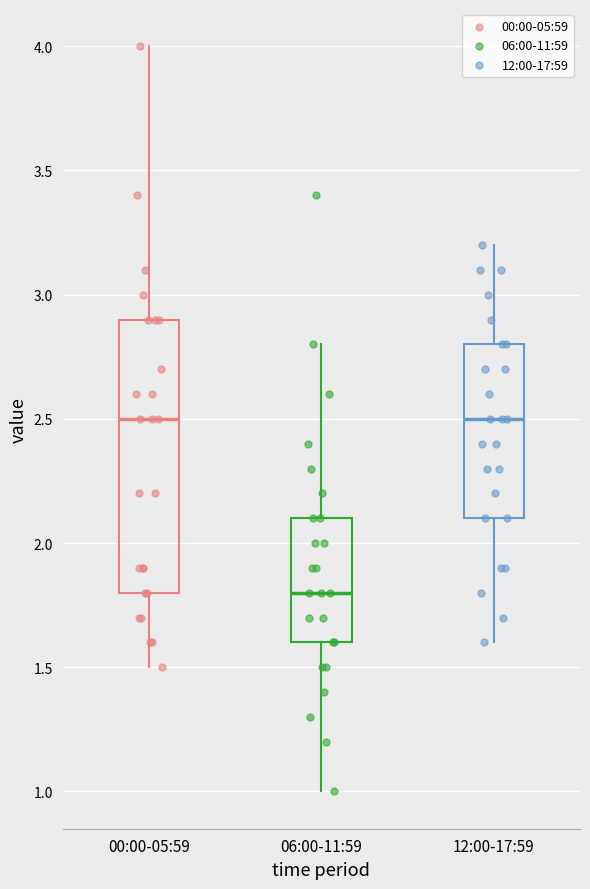

Where does the median line of the box for 00:00-05:59 sit on the y-axis? The values are not printed on the chart, so give them approximately, as read against the axis.

2.5